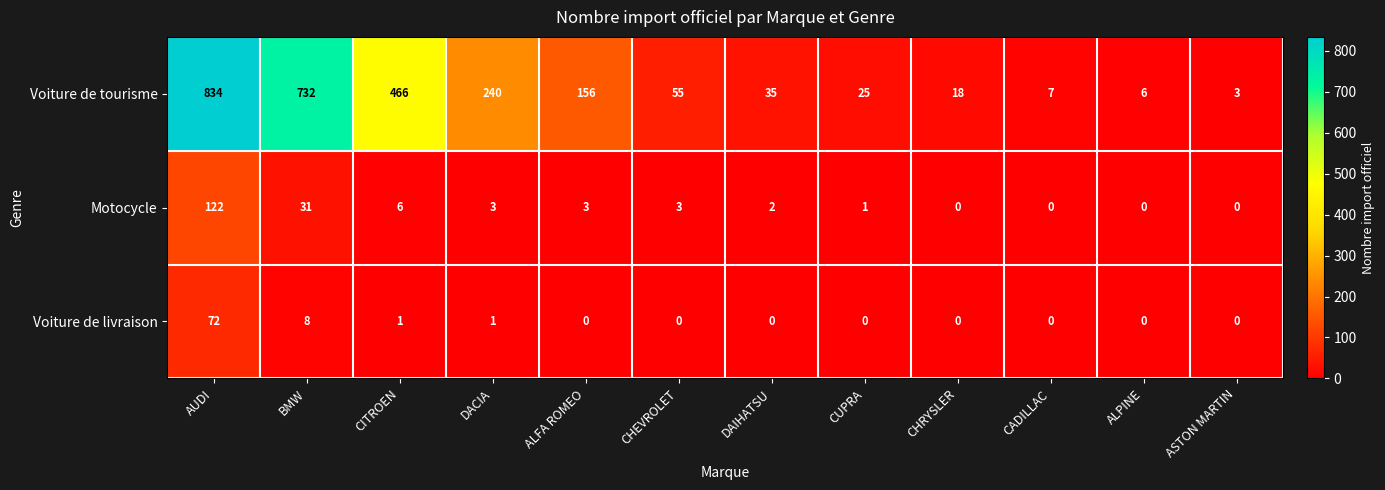

Which series has the largest total across all categories?

Voiture de tourisme